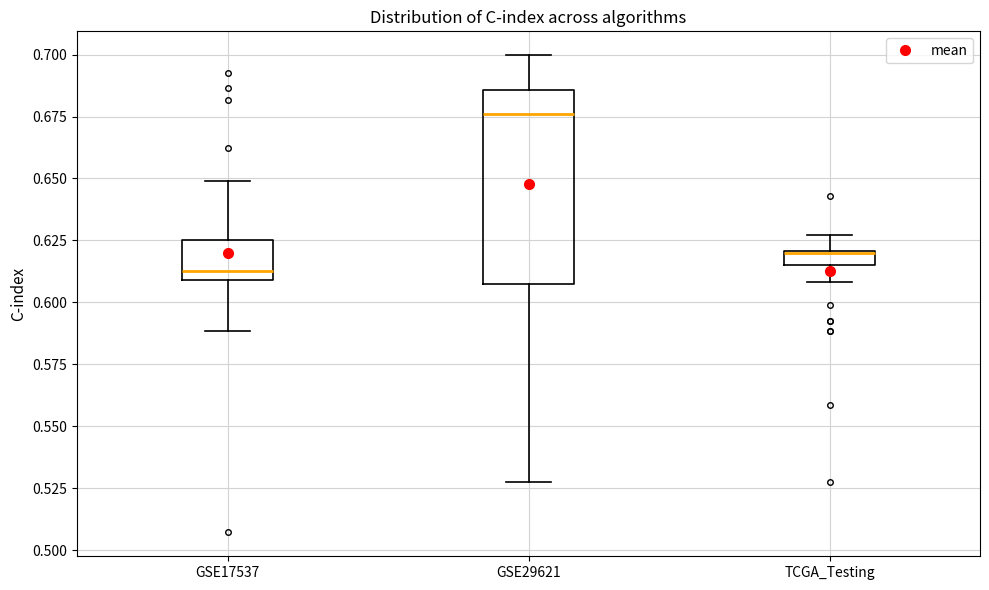

Comparing the boxes themselves (not the whiskers), which one is the tallest?

GSE29621